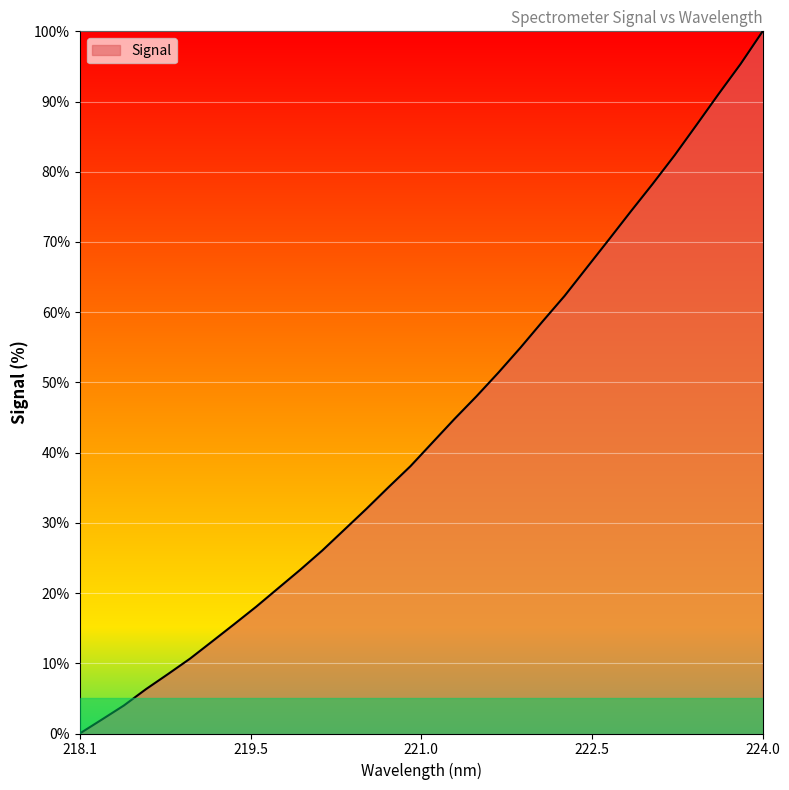

What is the average value?

43.4